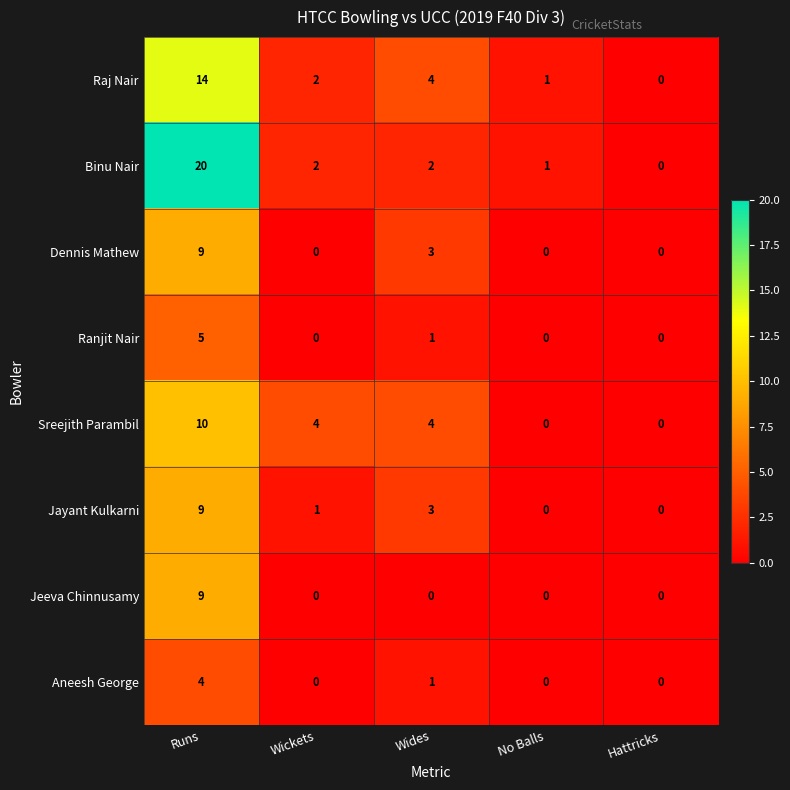

Is the value of Raj Nair at Runs greater than the value of Dennis Mathew at Wides?

Yes